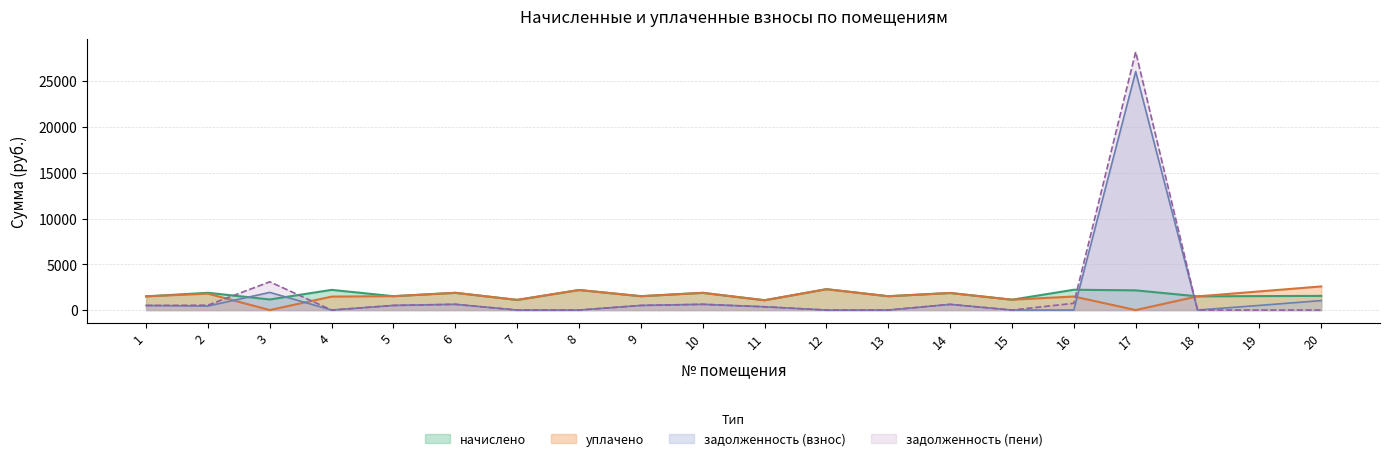

The начислено series shows 1511.7 at 13. True or false?

True